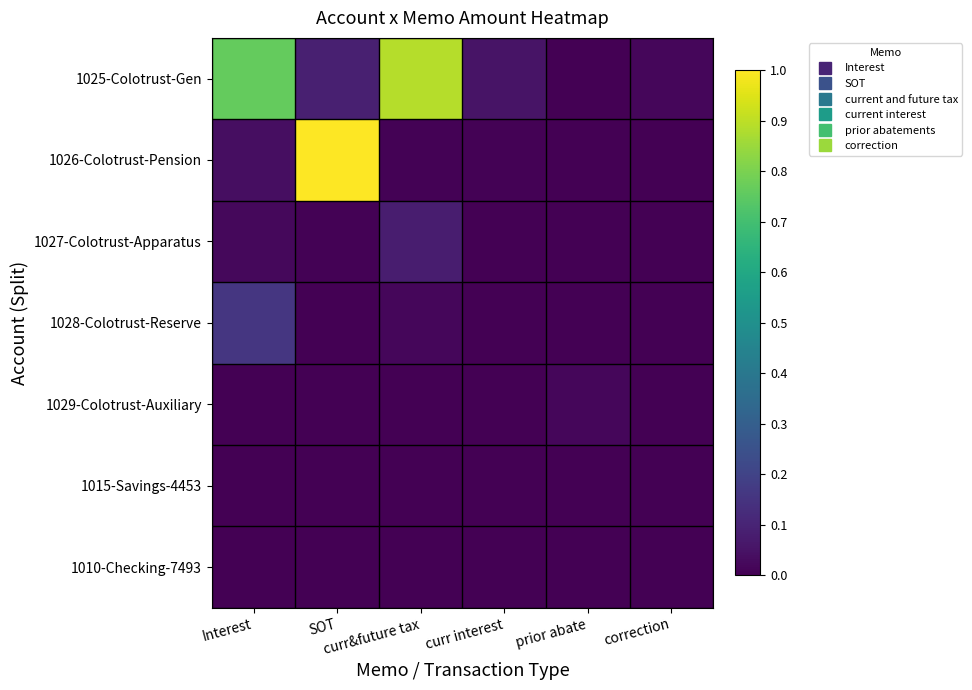

Which series has the widest spread of values?

1026-Colotrust-Pension